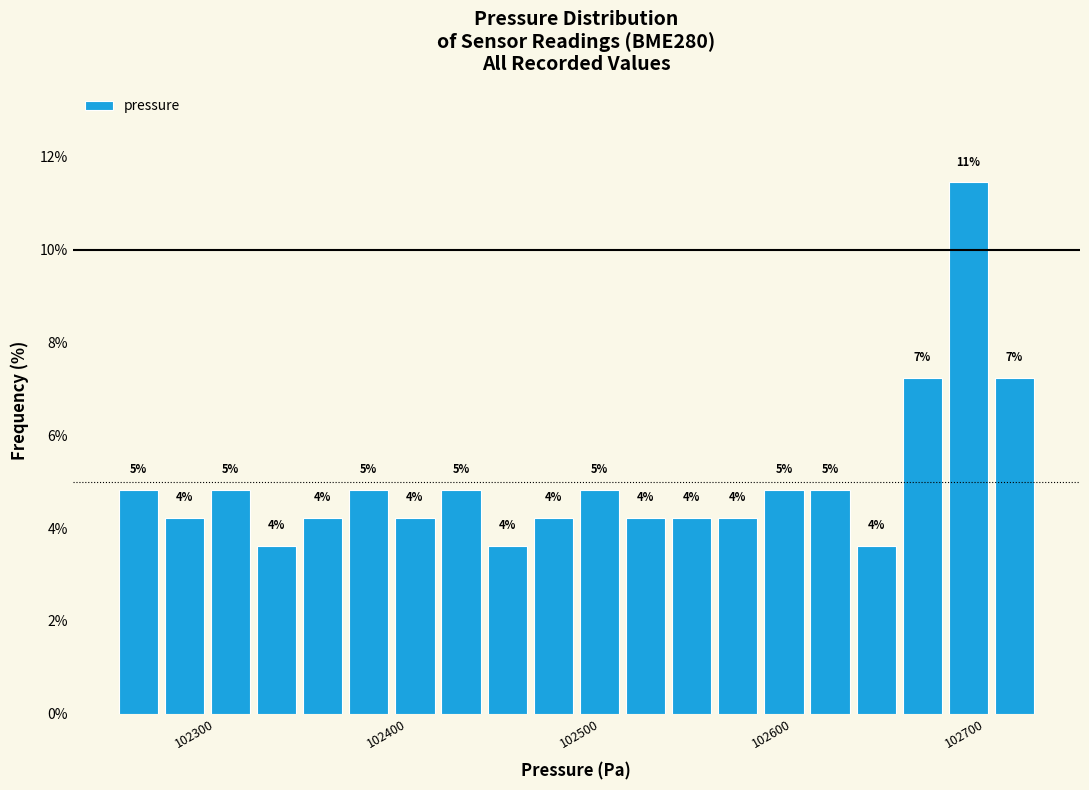

Around what value on the x-axis is the tallest bar? Give the approximate position of its centre, as read against the axis.

102700